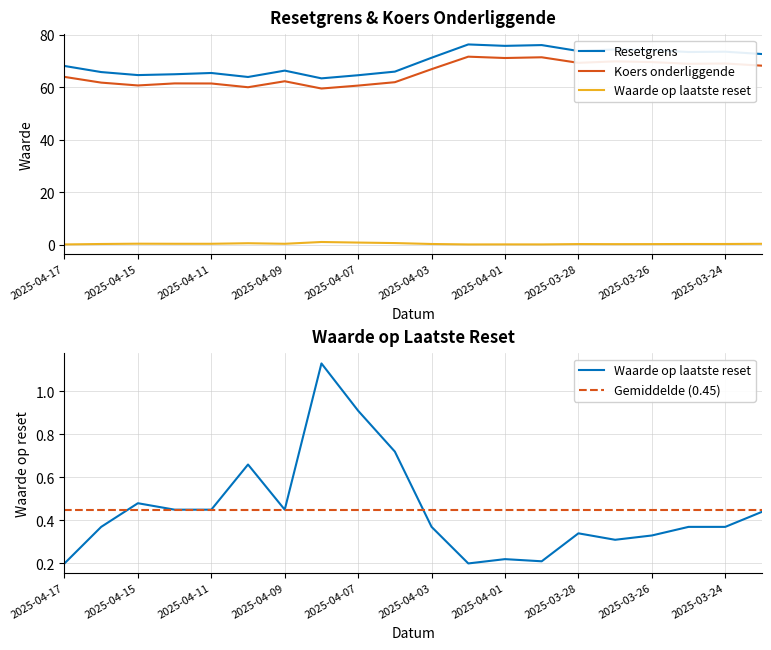

Rank the series at 2025-04-07 from highest to lowest value.

Resetgrens, Koers onderliggende, Waarde op laatste reset